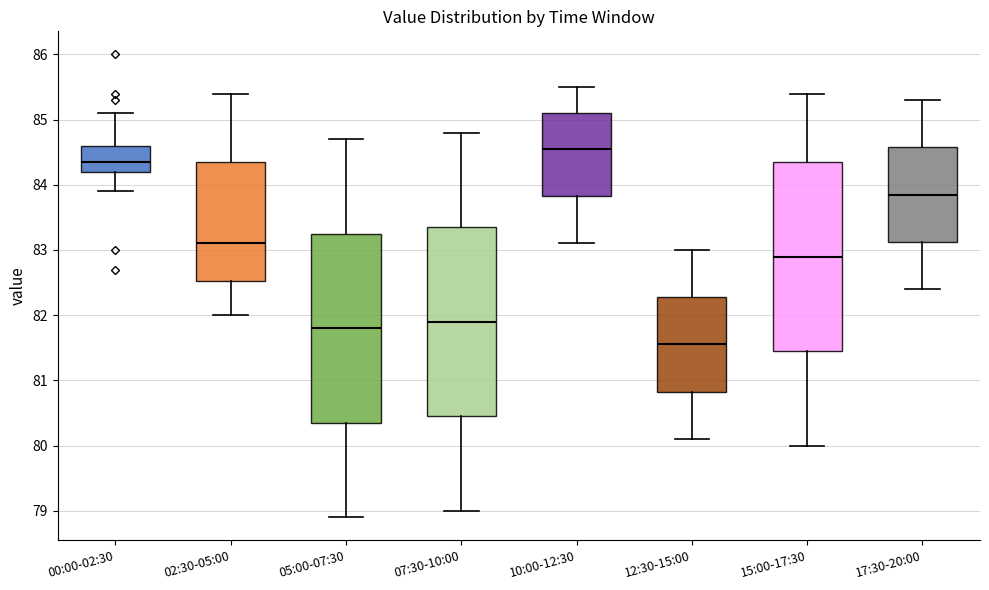

Reading left to right, transcribe this box plot: for each box, give where its median line is, the range the box spans, and where its two whiskers end, as read against the y-axis. The values are not printed on the chart, so give them approximately, as read against the axis.

00:00-02:30: median 84.4, box 84.2 to 84.6, whiskers 83.9 to 85.1
02:30-05:00: median 83.1, box 82.5 to 84.4, whiskers 82.0 to 85.4
05:00-07:30: median 81.8, box 80.4 to 83.3, whiskers 78.9 to 84.7
07:30-10:00: median 81.9, box 80.5 to 83.4, whiskers 79.0 to 84.8
10:00-12:30: median 84.6, box 83.8 to 85.1, whiskers 83.1 to 85.5
12:30-15:00: median 81.6, box 80.8 to 82.3, whiskers 80.1 to 83.0
15:00-17:30: median 82.9, box 81.5 to 84.4, whiskers 80.0 to 85.4
17:30-20:00: median 83.9, box 83.1 to 84.6, whiskers 82.4 to 85.3